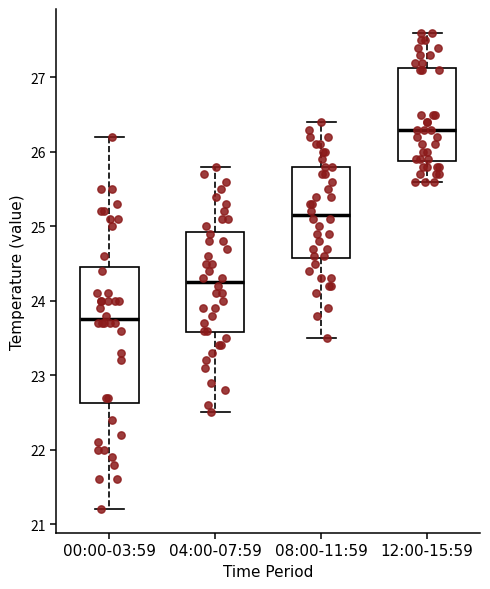

Reading left to right, transcribe this box plot: for each box, give where its median line is, the range the box spans, and where its two whiskers end, as read against the y-axis. The values are not printed on the chart, so give them approximately, as read against the axis.

00:00-03:59: median 23.8, box 22.6 to 24.5, whiskers 21.2 to 26.2
04:00-07:59: median 24.3, box 23.6 to 24.9, whiskers 22.5 to 25.8
08:00-11:59: median 25.2, box 24.6 to 25.8, whiskers 23.5 to 26.4
12:00-15:59: median 26.3, box 25.9 to 27.1, whiskers 25.6 to 27.6